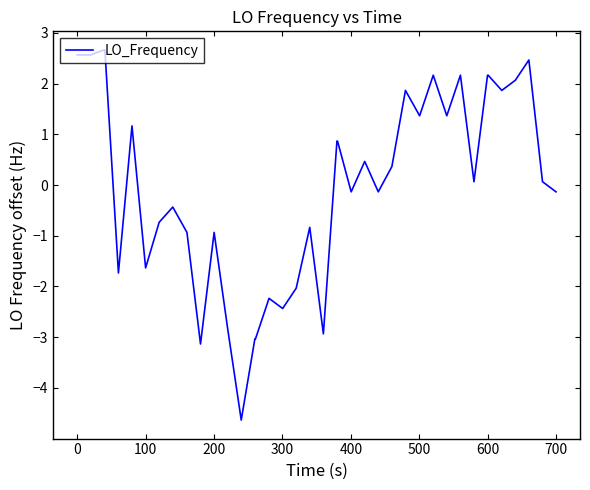

What is the minimum value shown in the chart?

-4.6